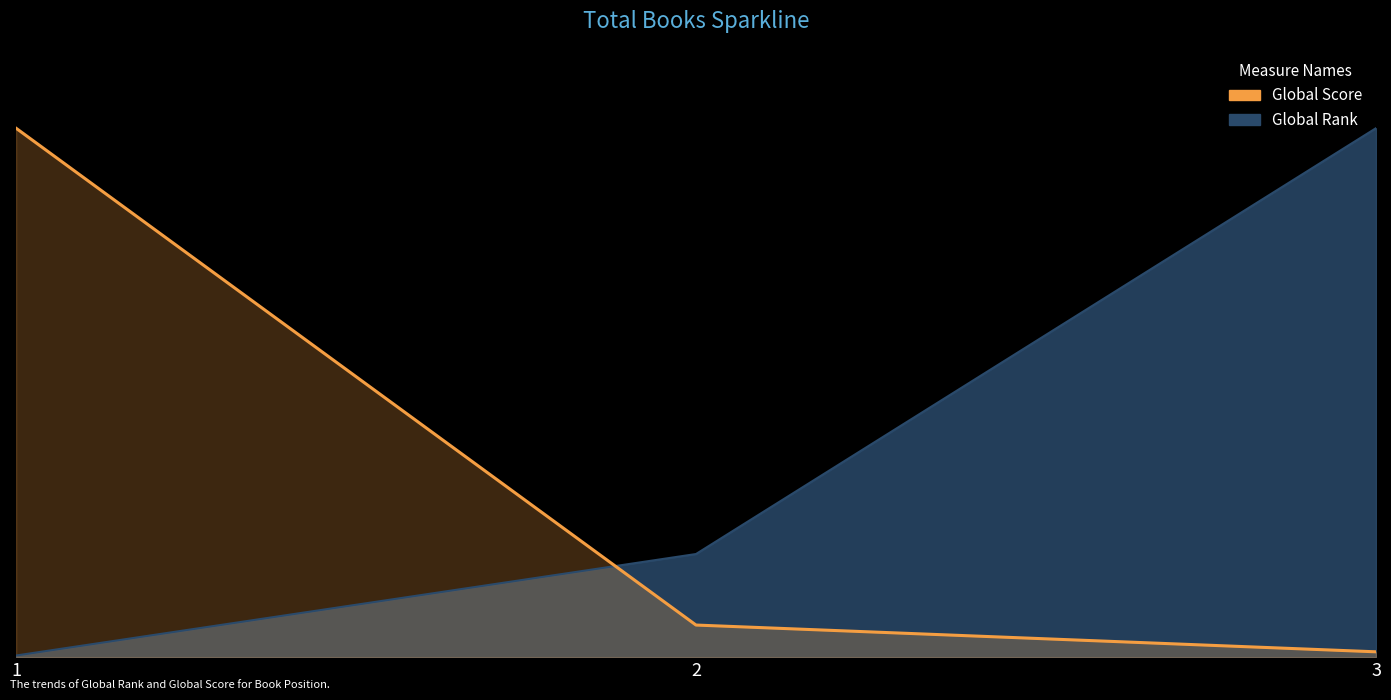

Reading left to right, extract all data points from this chart.

Global Score: 1=1.0	2=0.1	3=0.0
Global Rank: 1=0.0	2=0.2	3=1.0